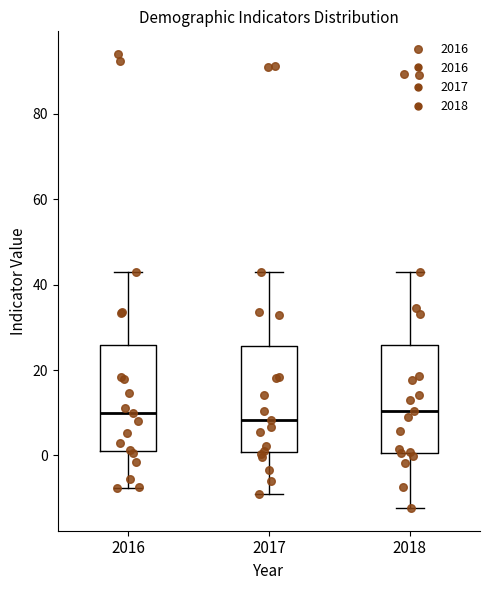

Reading left to right, transcribe this box plot: for each box, give where its median line is, the range the box spans, and where its two whiskers end, as read against the y-axis. The values are not printed on the chart, so give them approximately, as read against the axis.

2016: median 10, box 0 to 26, whiskers -8 to 44
2017: median 8, box 0 to 26, whiskers -10 to 44
2018: median 10, box 0 to 26, whiskers -12 to 44